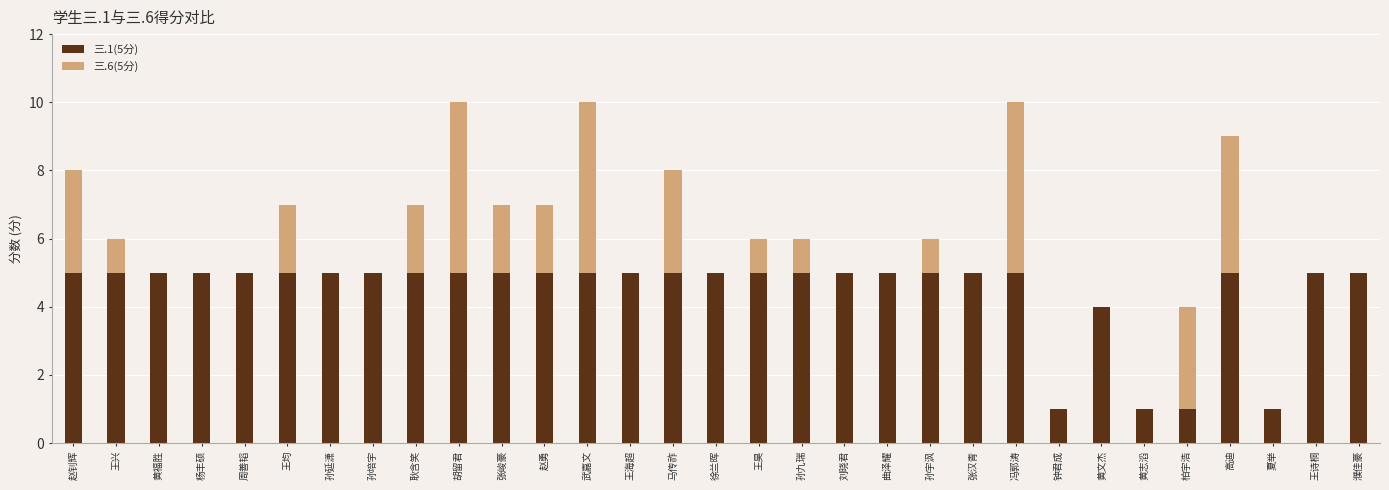

What are all the series names shown in the legend?

三.1(5分), 三.6(5分)